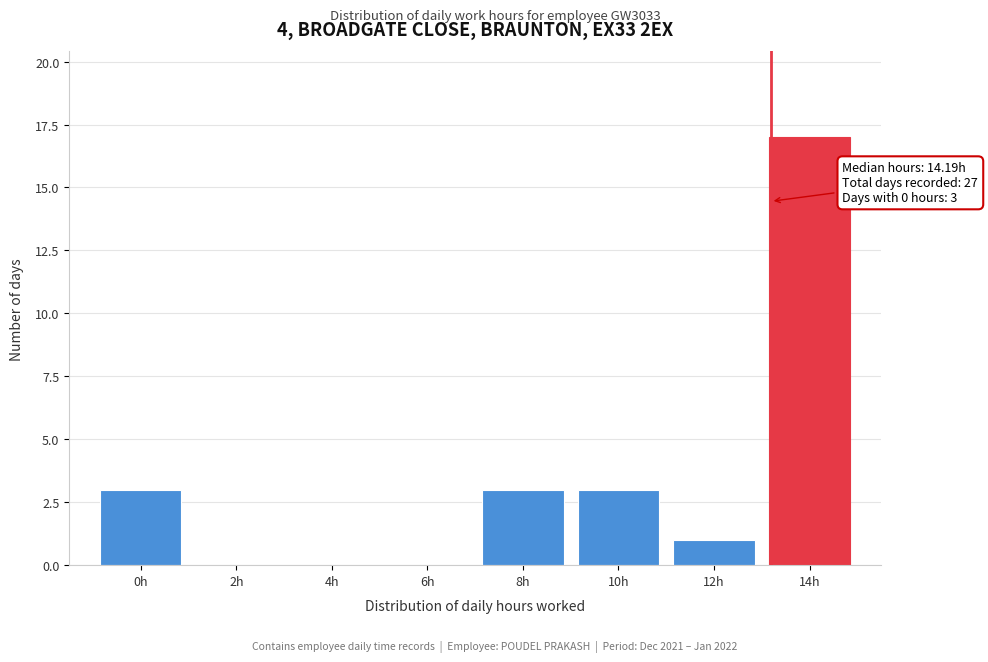

Reading left to right, what are all the values shown in this chart?

0h=3	2h=0	4h=0	6h=0	8h=3	10h=3	12h=1	14h=17